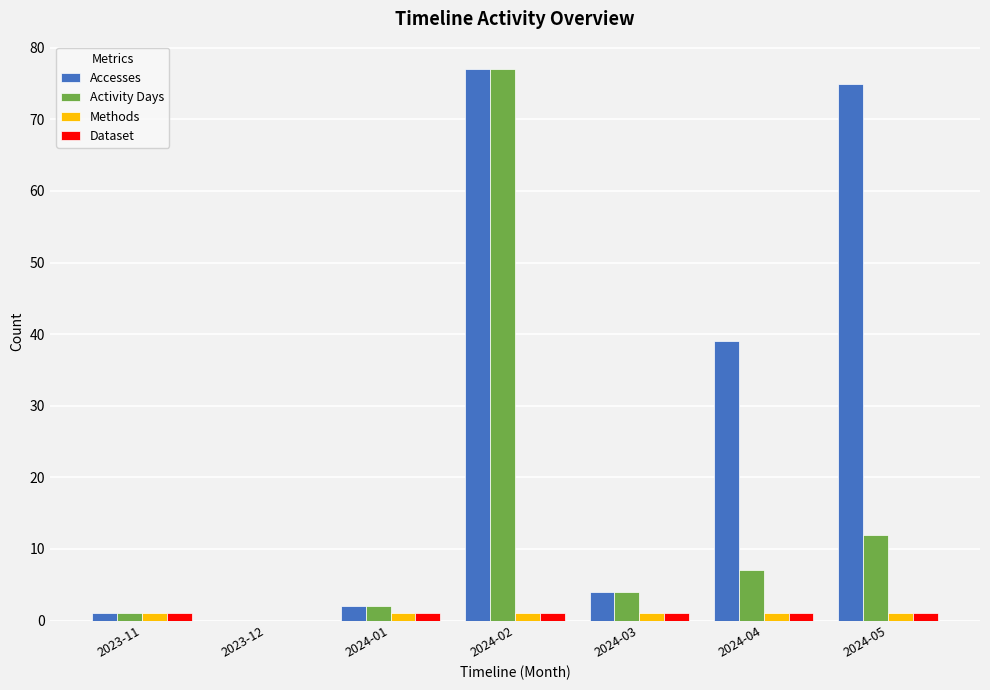

At which category does the chart reach its peak across all series?

2024-02